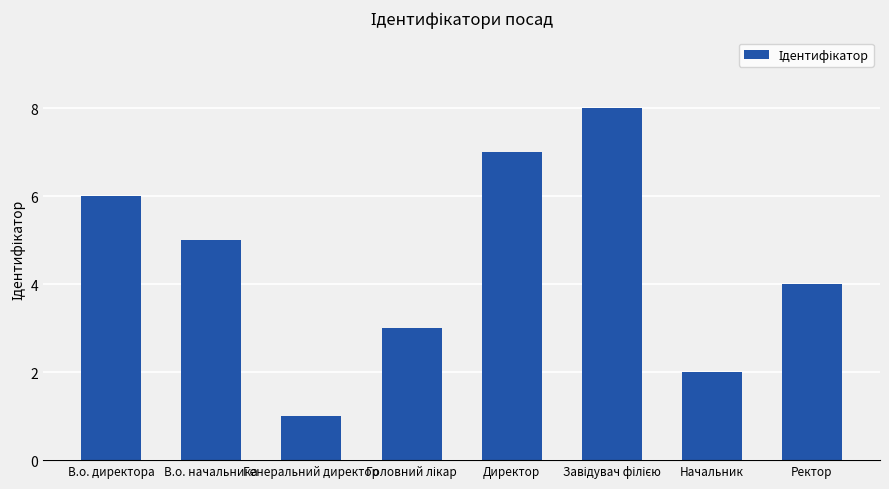

What position from the right is Генеральний директор?

6